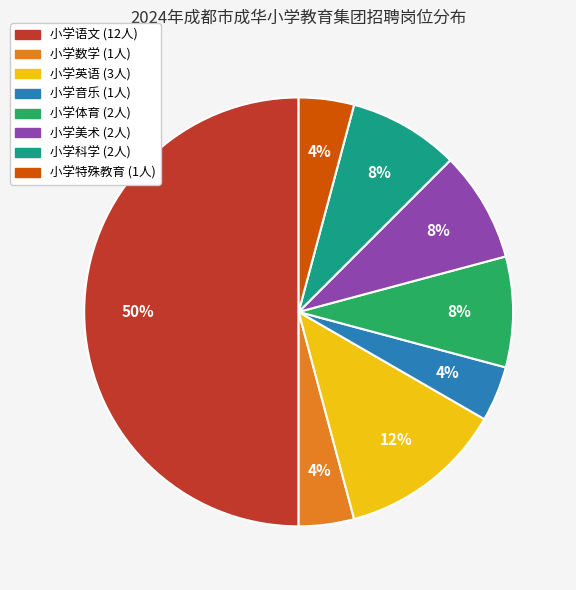

Does 小学科学 account for over 50% of the chart?

No